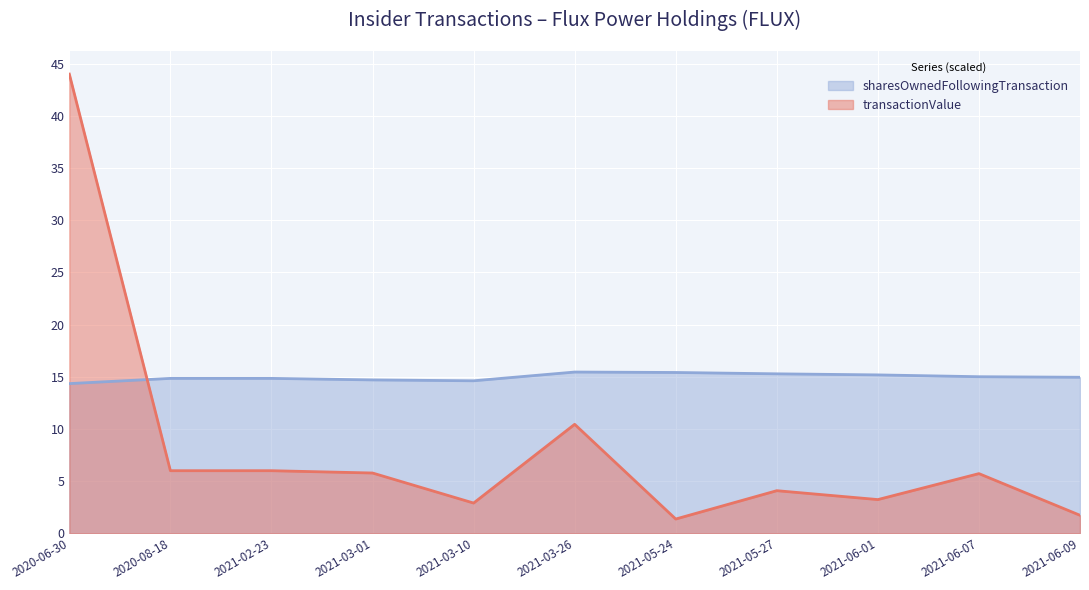

What position from the left is 2021-06-07?

10